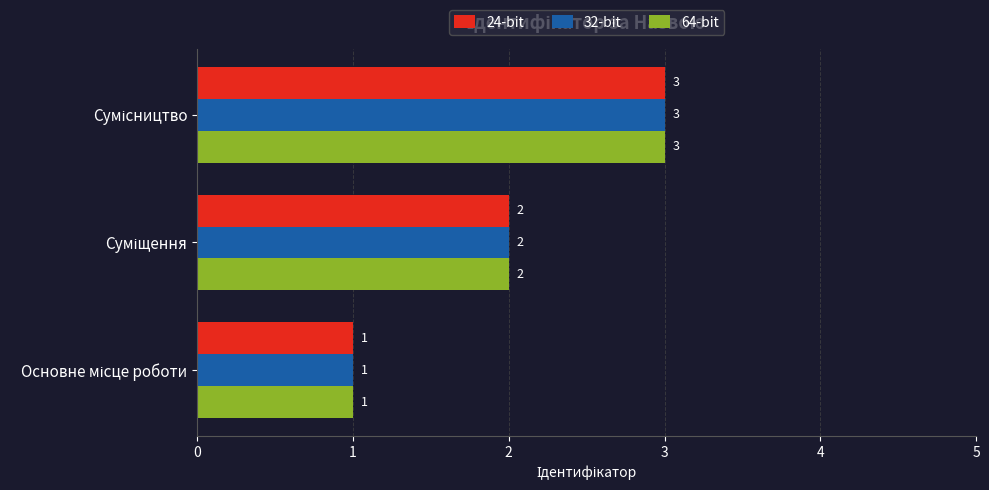

What is the maximum value shown in the chart?

3